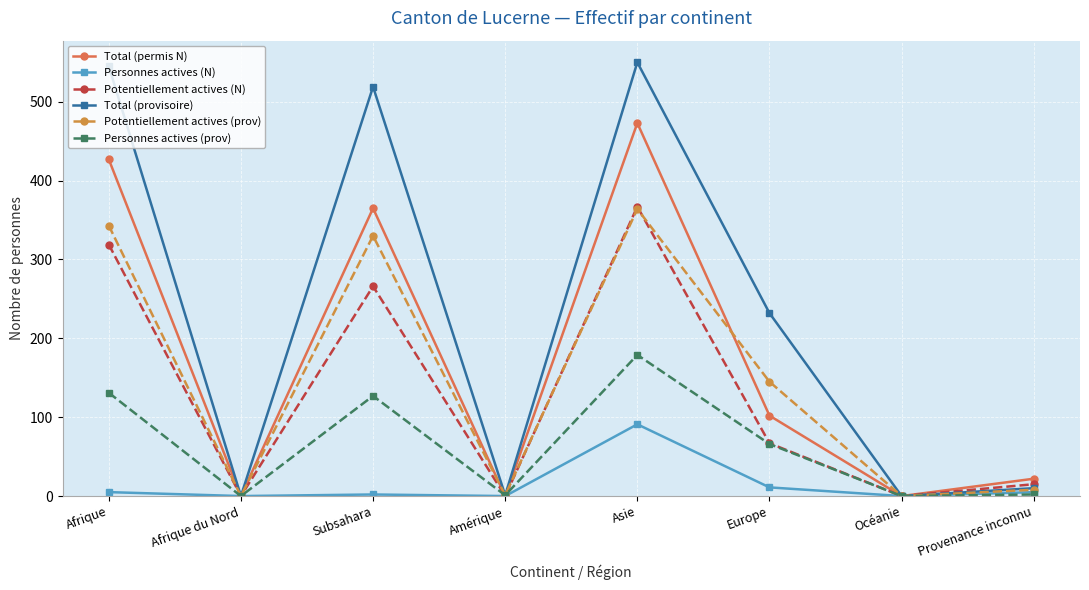

Rank the series at Afrique from highest to lowest value.

Total (provisoire), Total (permis N), Potentiellement actives (prov), Potentiellement actives (N), Personnes actives (prov), Personnes actives (N)